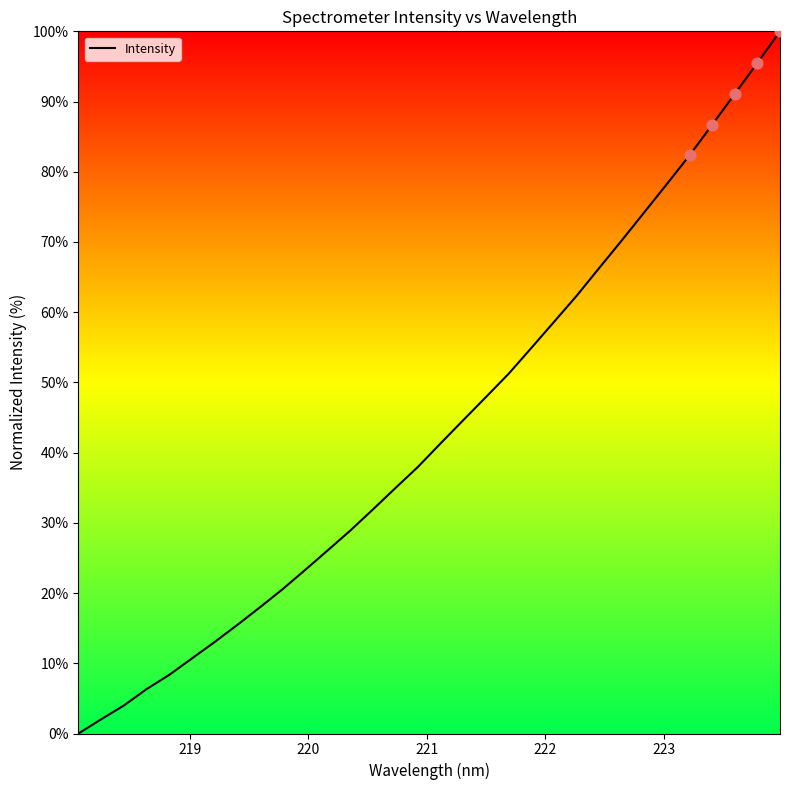

What is the maximum value shown in the chart?

100.0